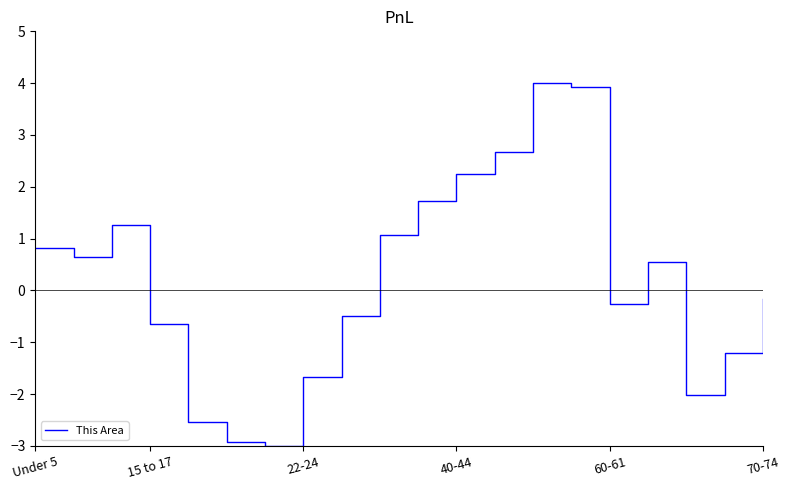

What is the difference between the maximum and minimum values?

7.0